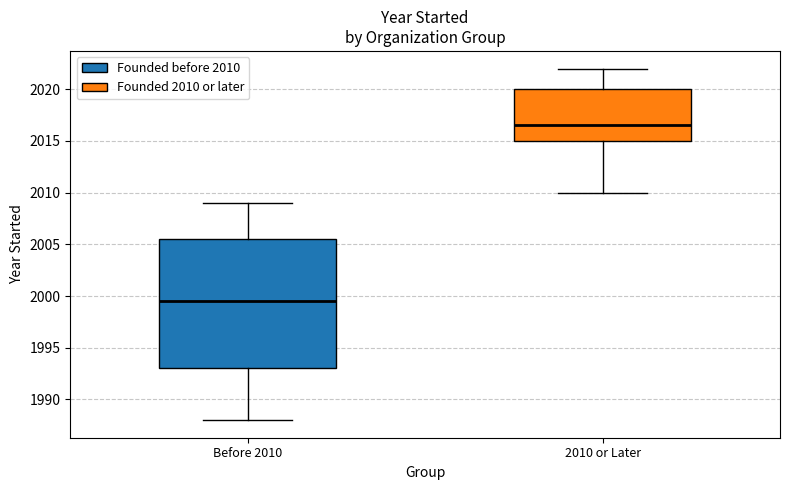

Reading left to right, transcribe this box plot: for each box, give where its median line is, the range the box spans, and where its two whiskers end, as read against the y-axis. The values are not printed on the chart, so give them approximately, as read against the axis.

Before 2010: median 1999.5, box 1993.0 to 2005.5, whiskers 1988.0 to 2009.0
2010 or Later: median 2016.5, box 2015.0 to 2020.0, whiskers 2010.0 to 2022.0